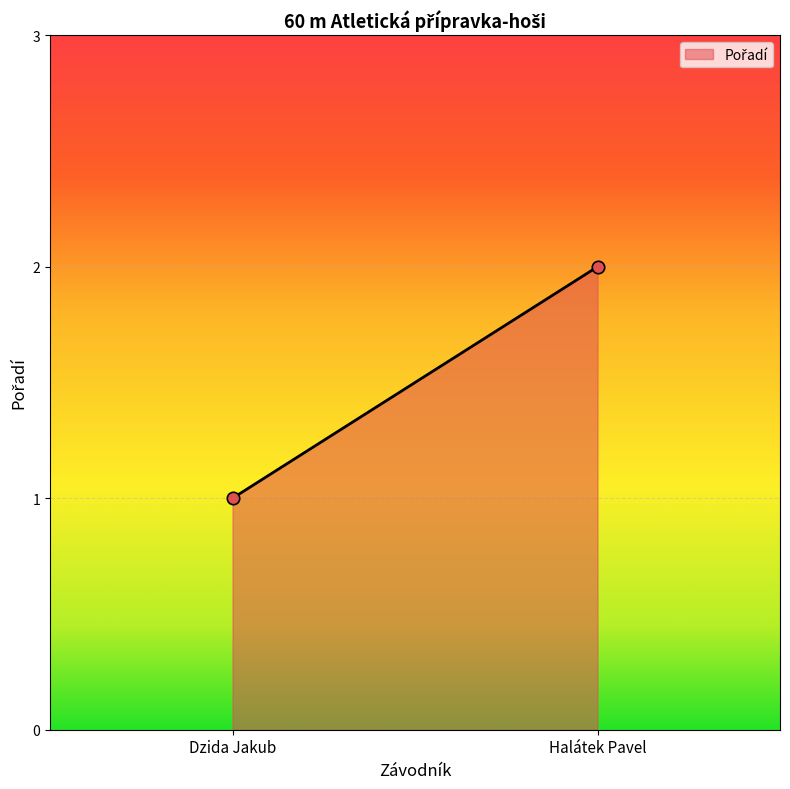

How many points are shown in the scatter plot?

2